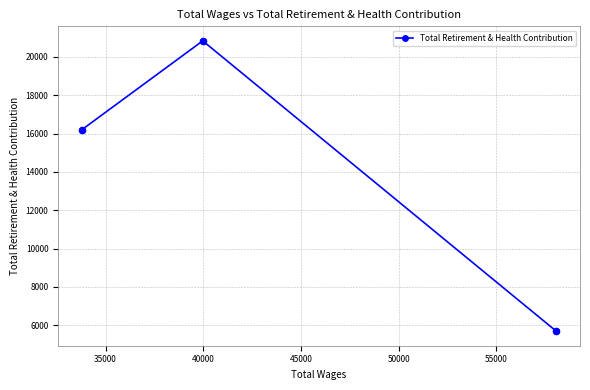

What is the maximum value shown in the chart?

20836